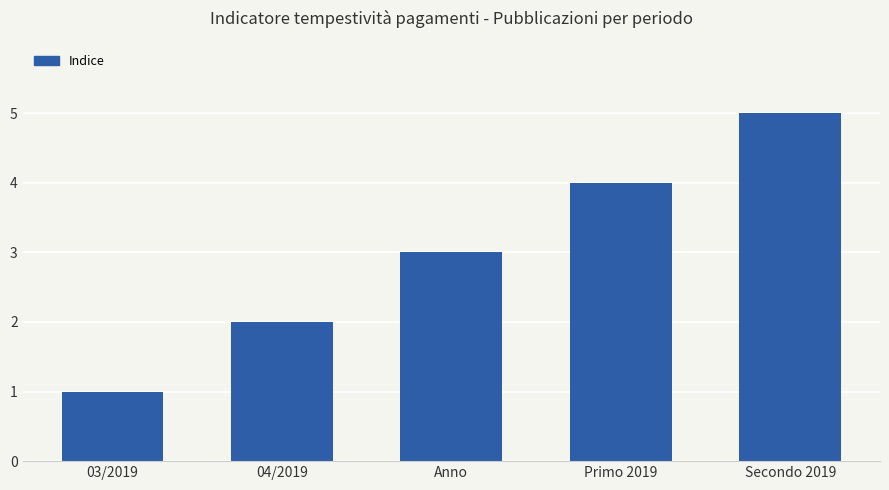

What is the minimum value shown in the chart?

1